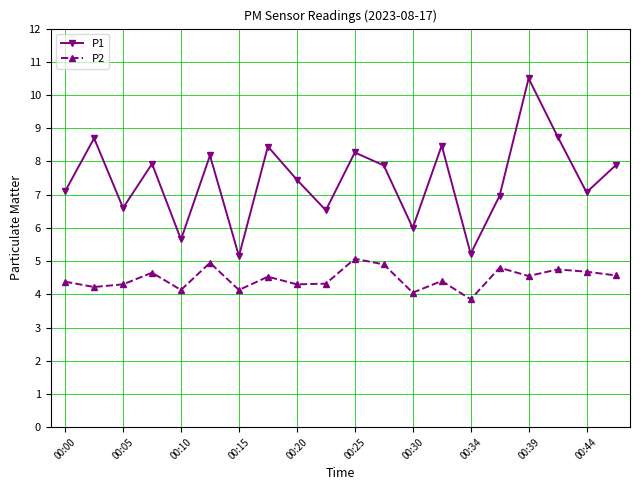

What is the minimum value shown in the chart?

3.9